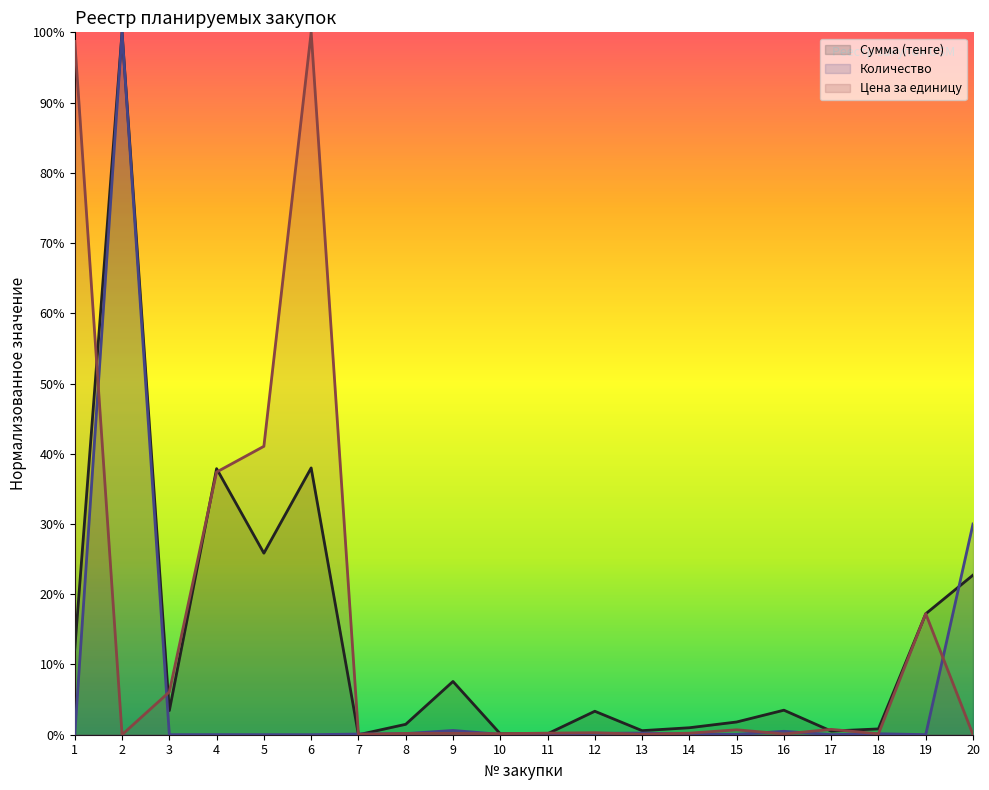

Where do Цена за единицу and Количество first cross each other?

1 and 2